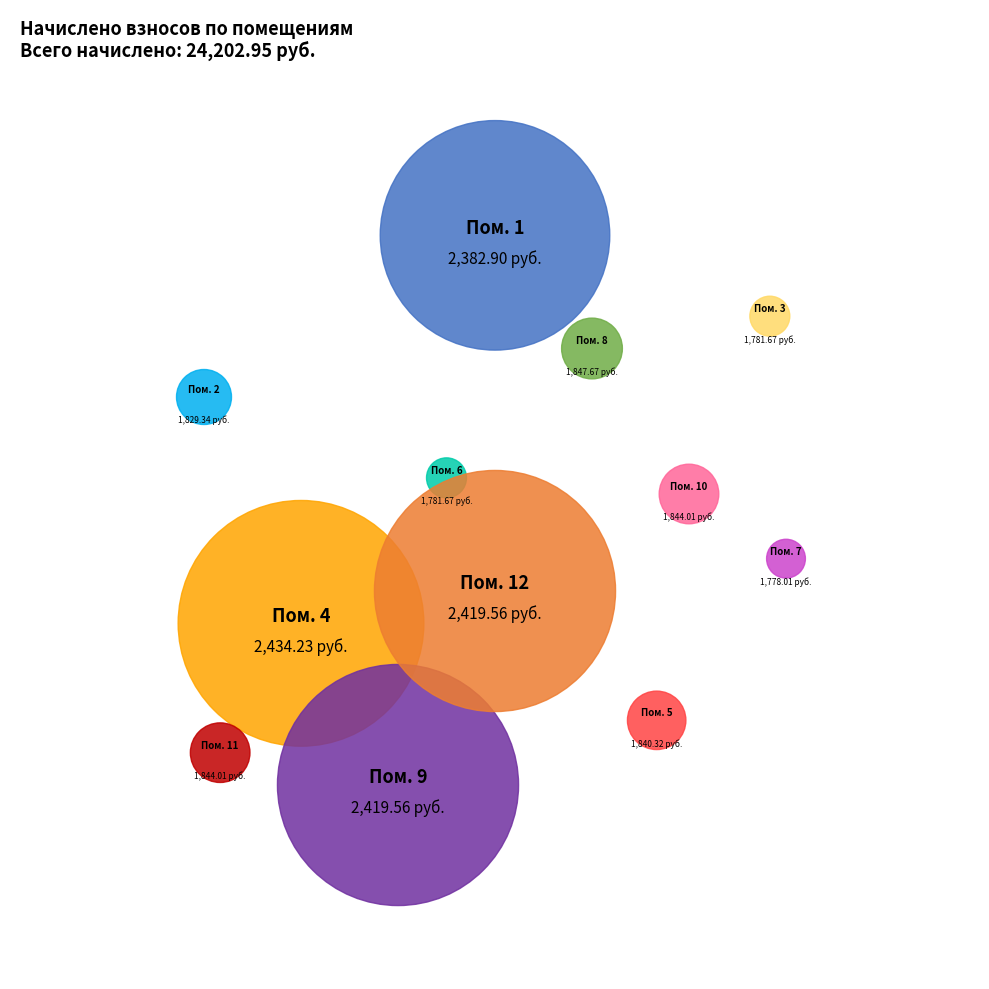

What is the change in value from 2 to 8?

+18.3